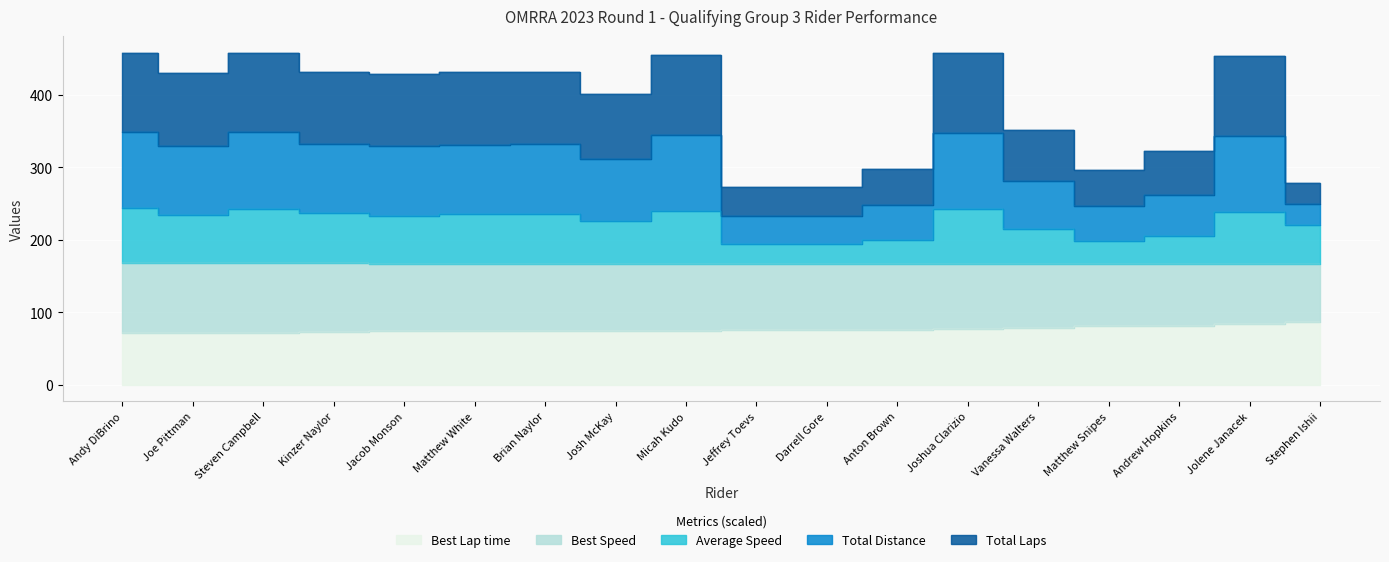

True or false: Average Speed and Best Lap time intersect in this chart.

False